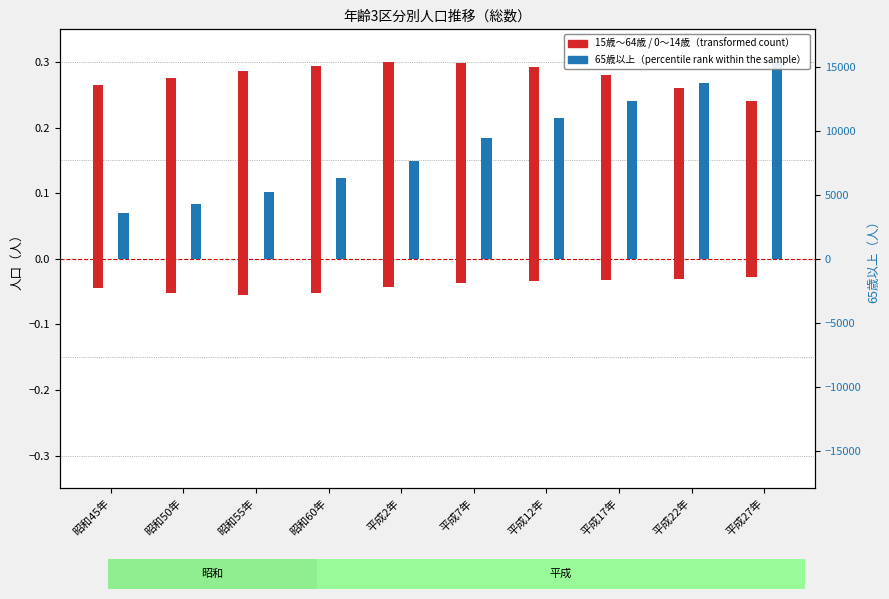

Rank the series at 昭和55年 from highest to lowest value.

15歳～64歳, 65歳以上, 0～14歳